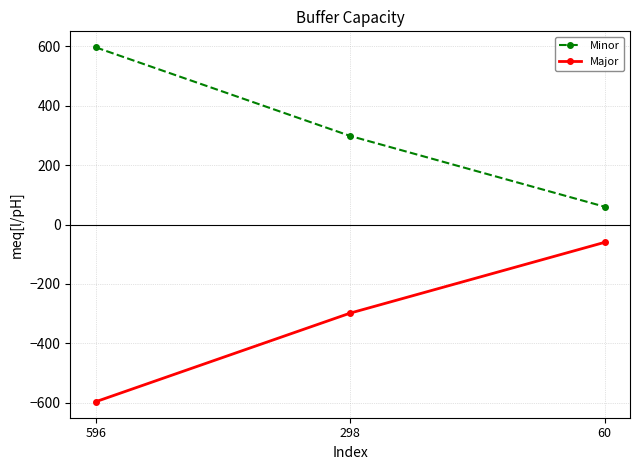

At which label is Minor closest to 328?

298